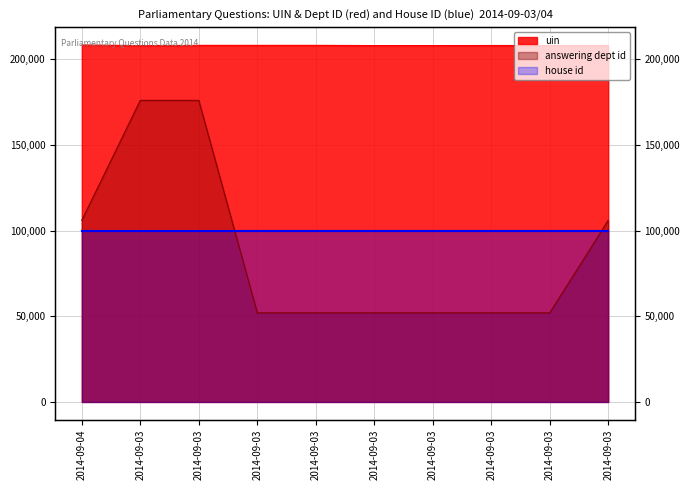

At which label does uin reach its peak?

2014-09-04